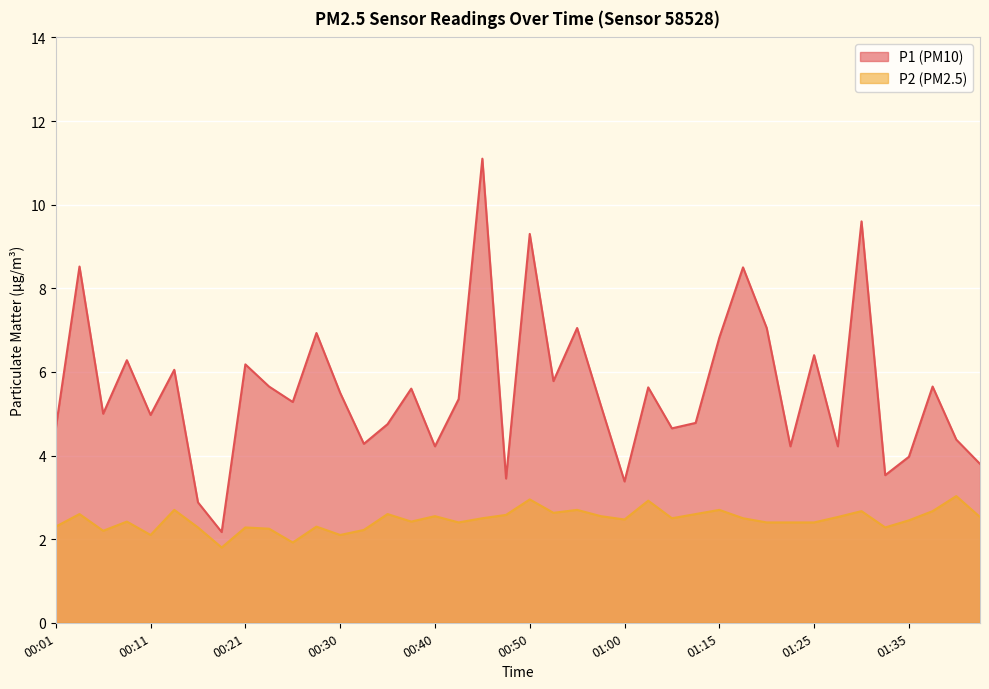

Which label corresponds to the smallest value in the chart?

00:18